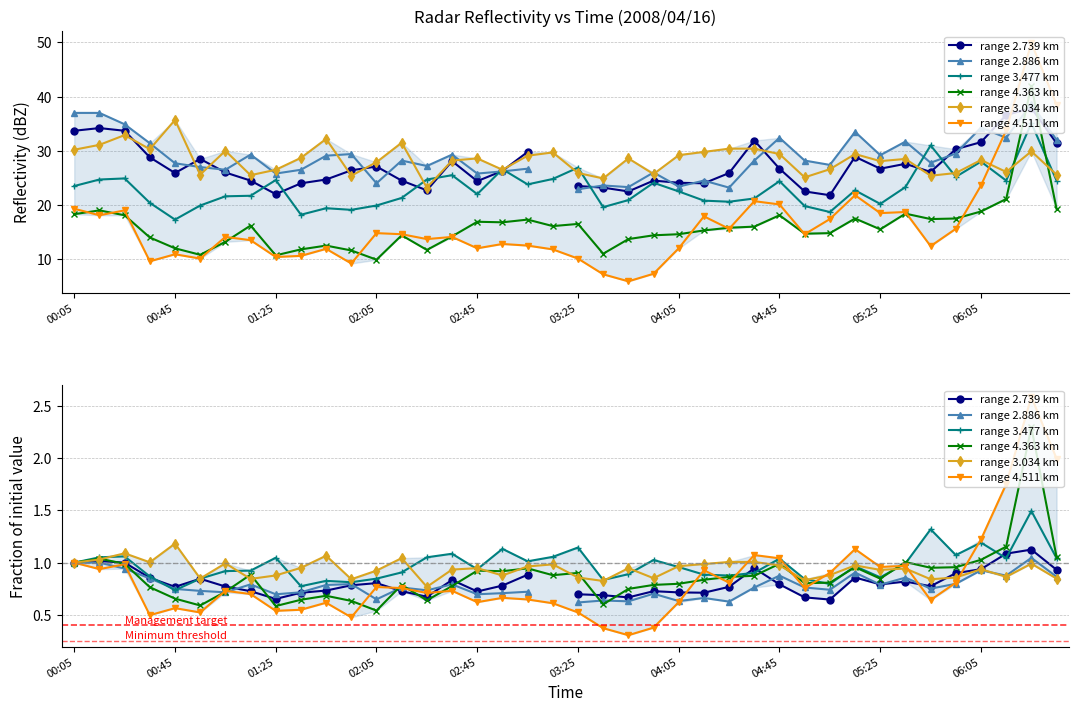

Which series has the largest range (max minus min)?

range 4.511 km